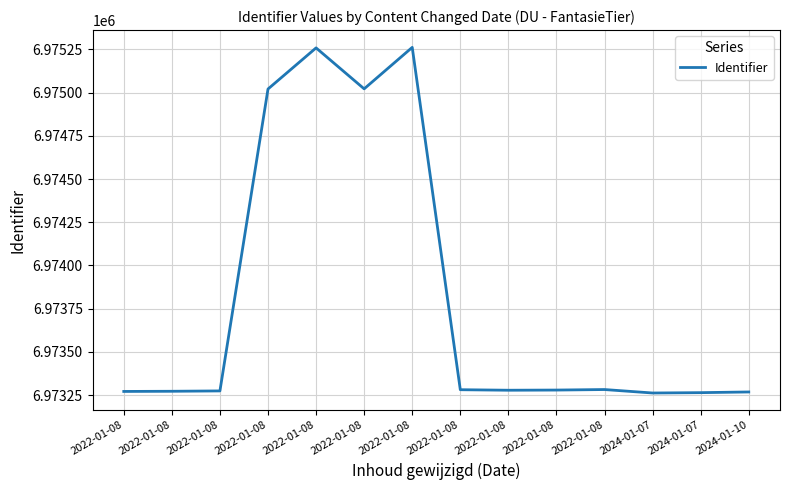

List the labels in order of value, largest first.

2022-01-08, 2022-01-08, 2022-01-08, 2022-01-08, 2022-01-08, 2022-01-08, 2022-01-08, 2022-01-08, 2022-01-08, 2022-01-08, 2022-01-08, 2024-01-10, 2024-01-07, 2024-01-07